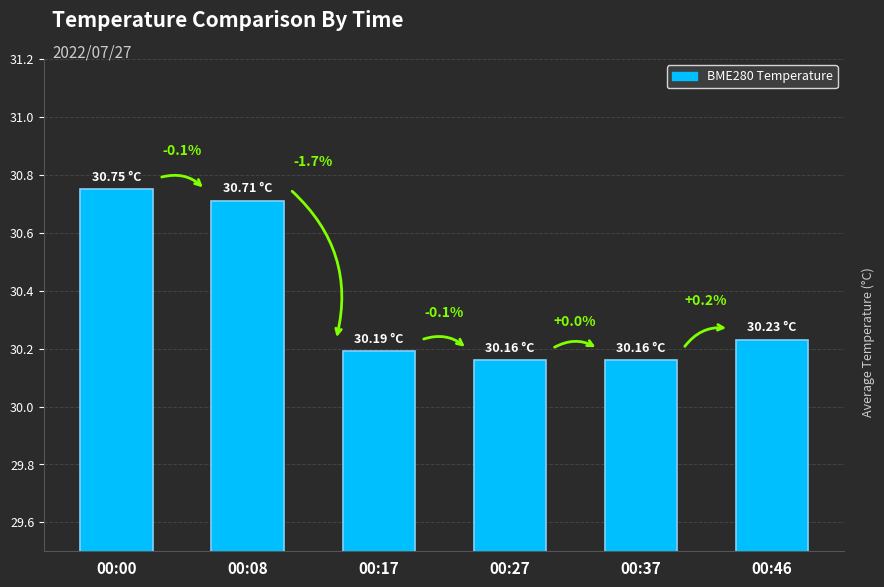

How many bars are there in total?

6